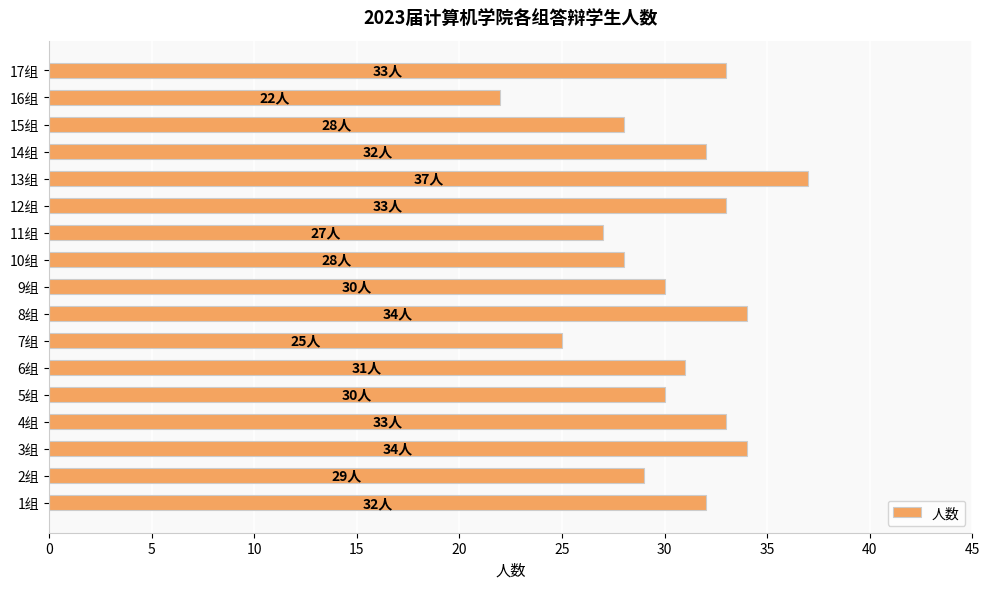

Is it true that the value at 15组 is 28?

True